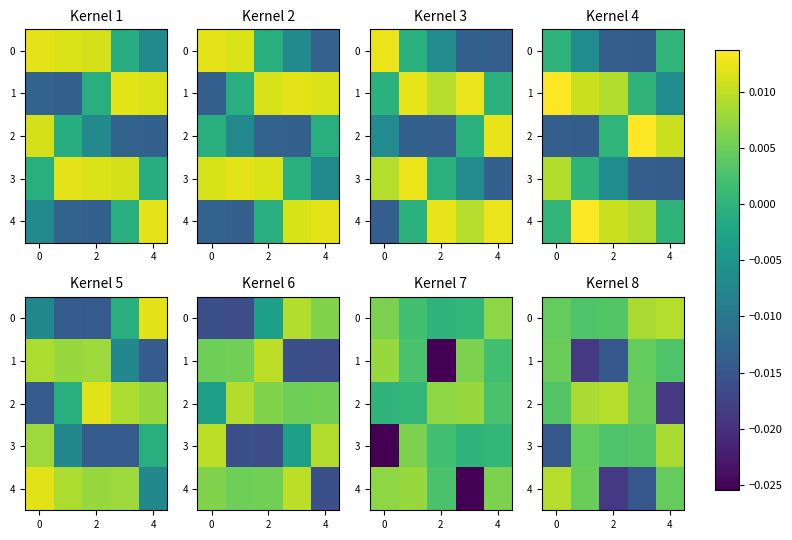

How many values in the row_4 series are below 0?

2